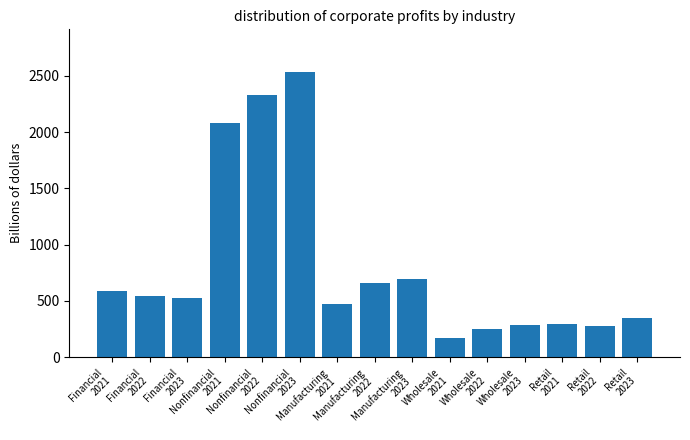

What is the difference between the second highest and second lowest values?

2073.0